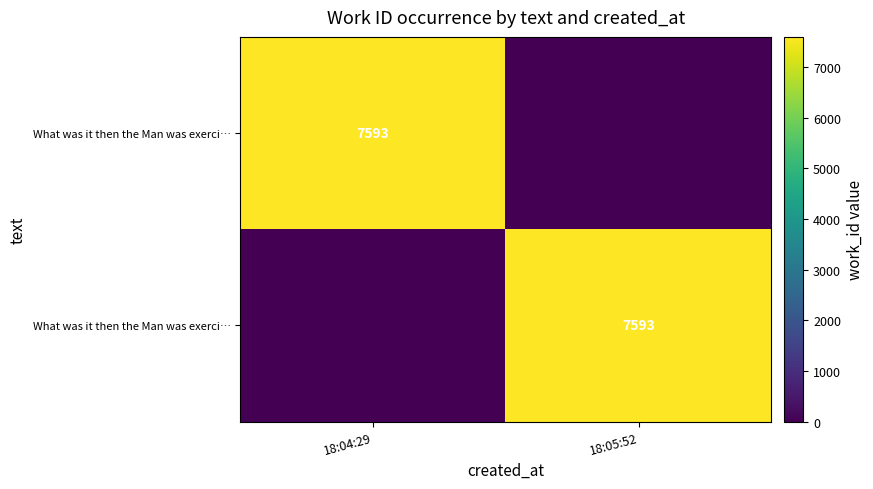

Count the number of categories in the chart.

2